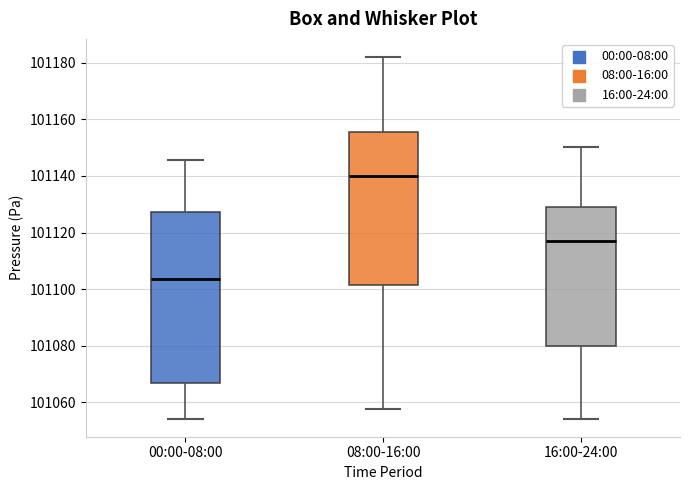

Reading left to right, transcribe this box plot: for each box, give where its median line is, the range the box spans, and where its two whiskers end, as read against the y-axis. The values are not printed on the chart, so give them approximately, as read against the axis.

00:00-08:00: median 101104, box 101066 to 101128, whiskers 101054 to 101146
08:00-16:00: median 101140, box 101102 to 101156, whiskers 101058 to 101182
16:00-24:00: median 101116, box 101080 to 101128, whiskers 101054 to 101150